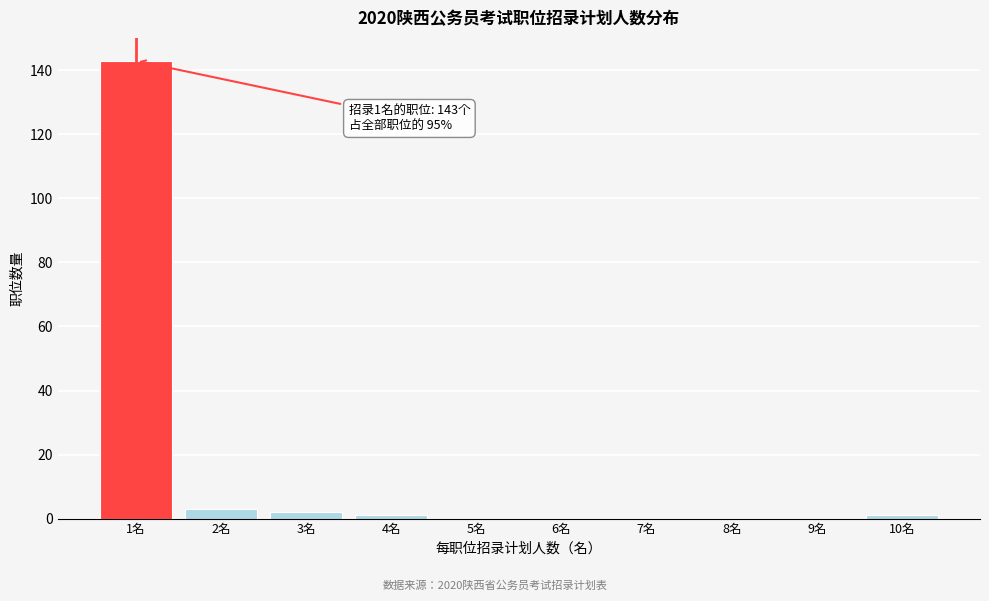

At which category does the chart reach its peak across all series?

1名